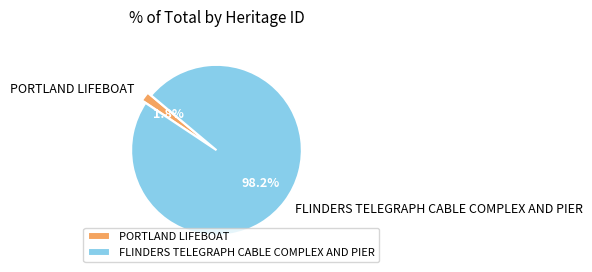

What is the smallest slice in the pie chart?

PORTLAND LIFEBOAT